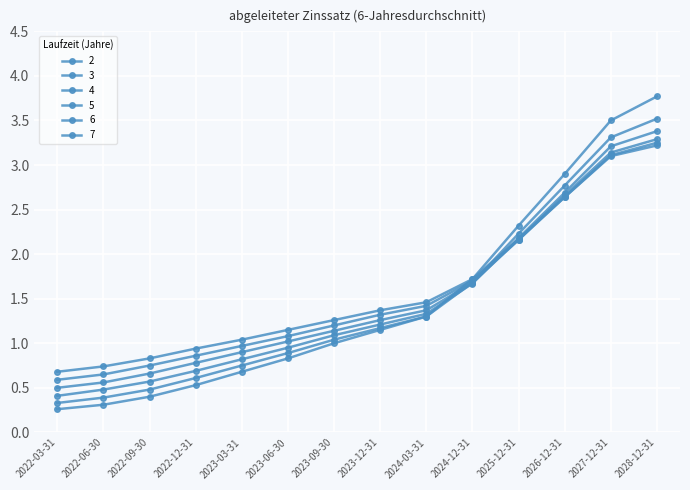

How many categories are shown in the chart?

14